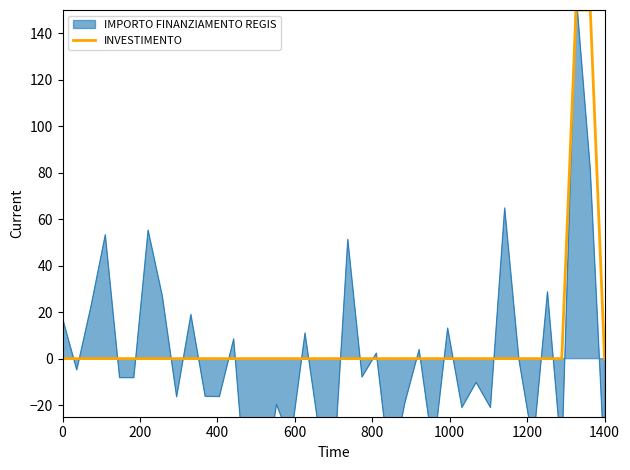

What is the maximum value for INVESTIMENTO?

150